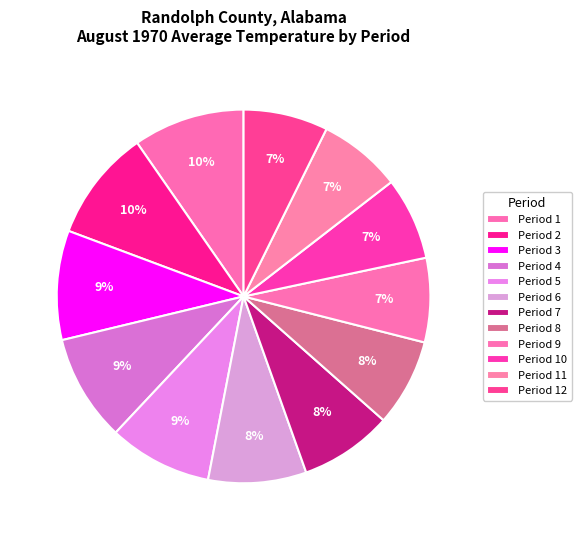

What is the largest slice in the pie chart?

Period 1